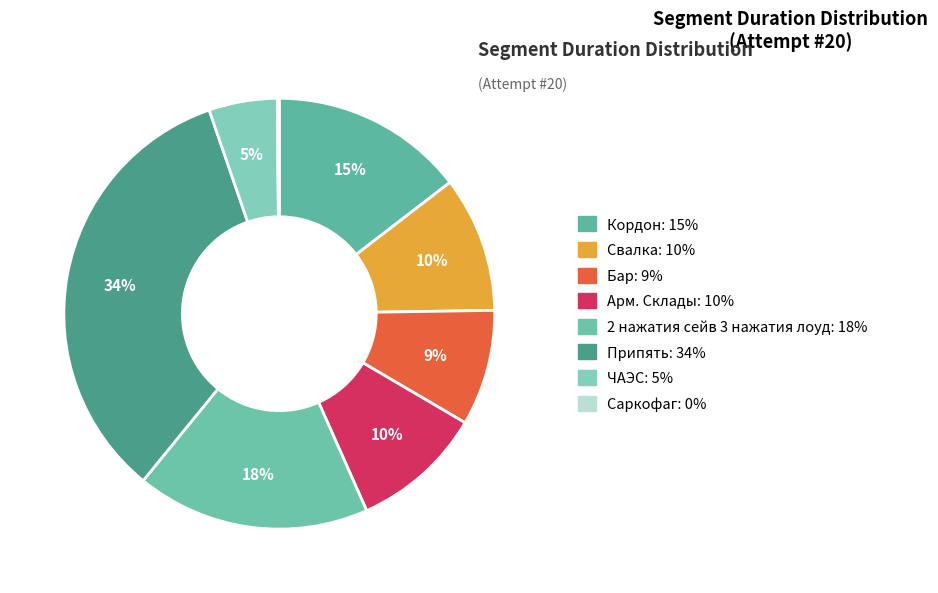

How many slices are in this pie chart?

8